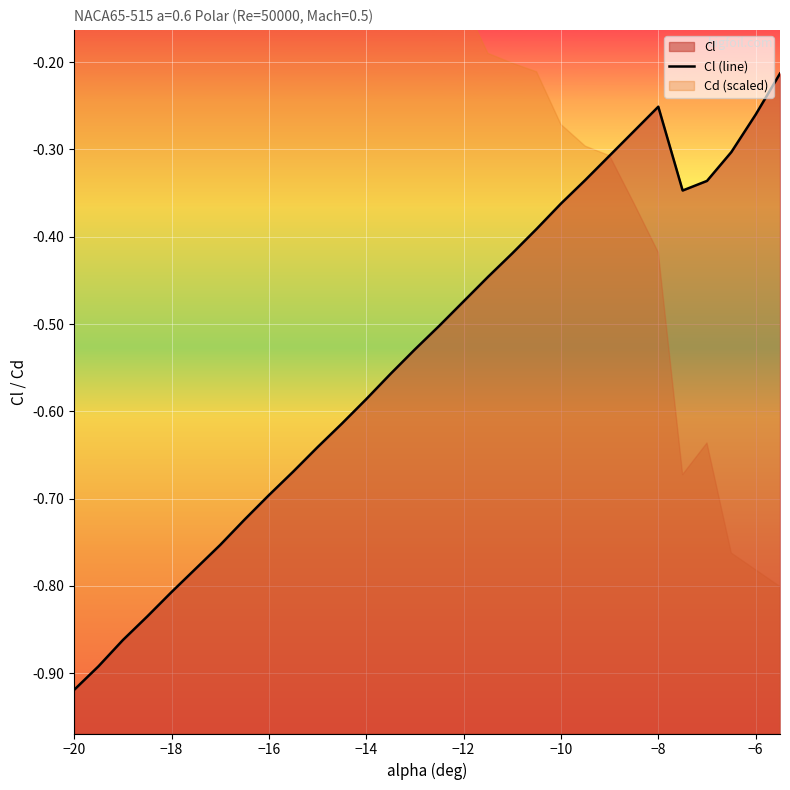

The value at −20 is -0.9. True or false?

True